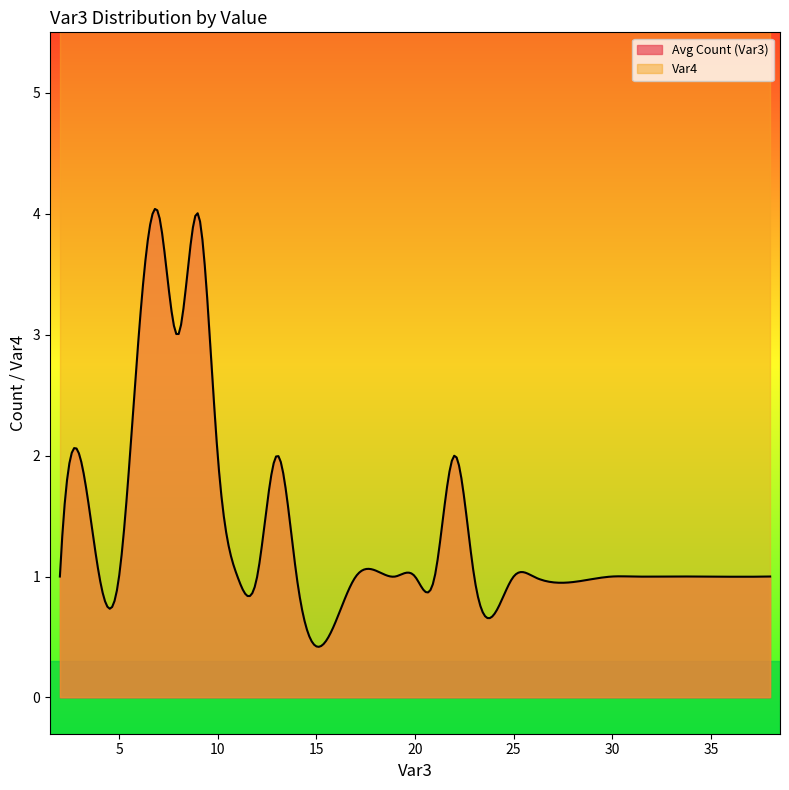

How many series are shown in this chart?

2